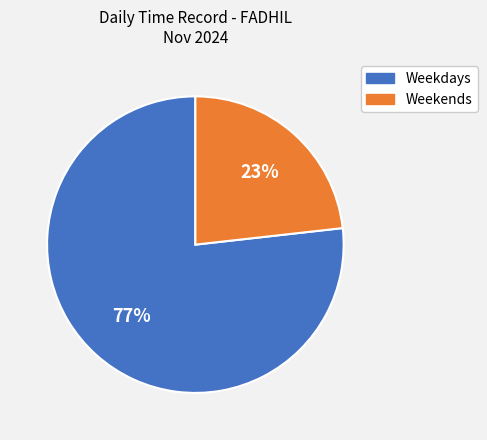

To the nearest percent, what is the difference between the largest and smallest slice percentages?

54%